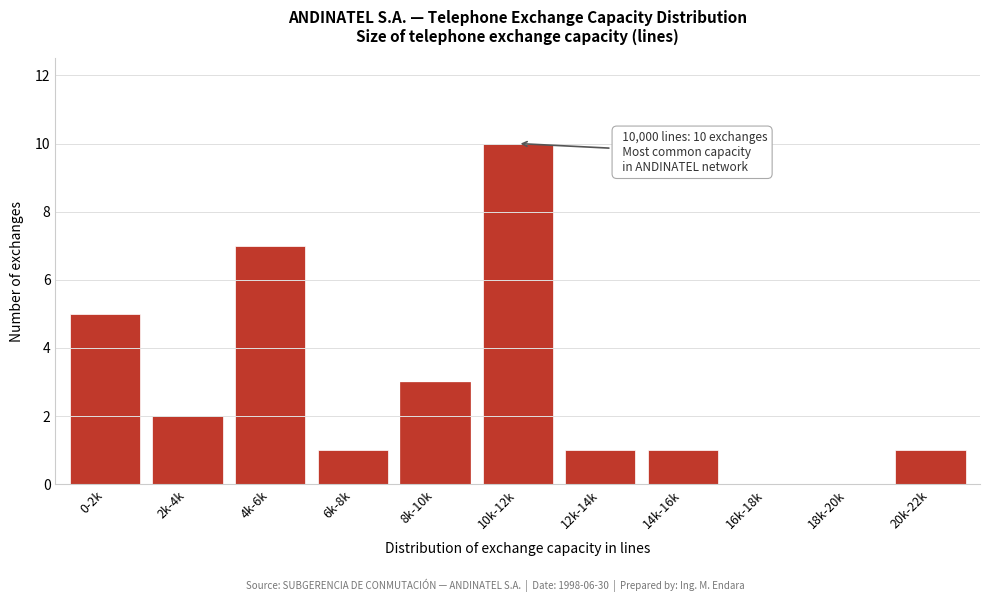

Reading right to left, list all the values displayed in this chart.

20k-22k=1	18k-20k=0	16k-18k=0	14k-16k=1	12k-14k=1	10k-12k=10	8k-10k=3	6k-8k=1	4k-6k=7	2k-4k=2	0-2k=5